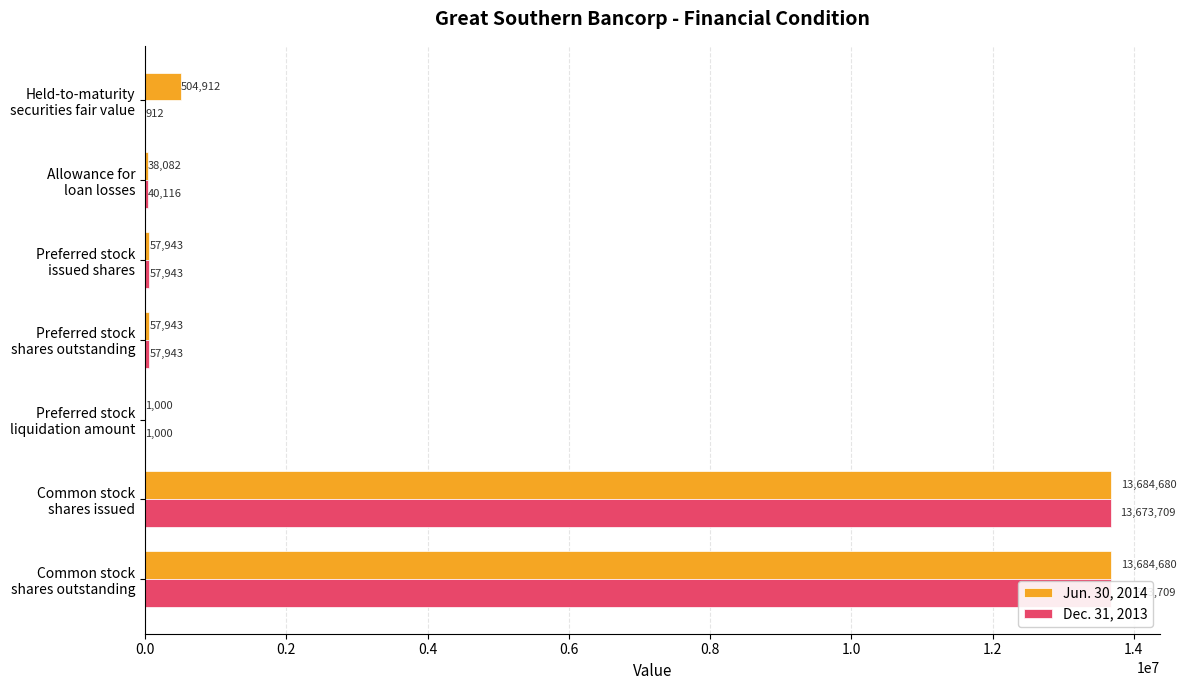

What is the difference between the second highest and second lowest values in the Dec. 31, 2013 series?

13672709